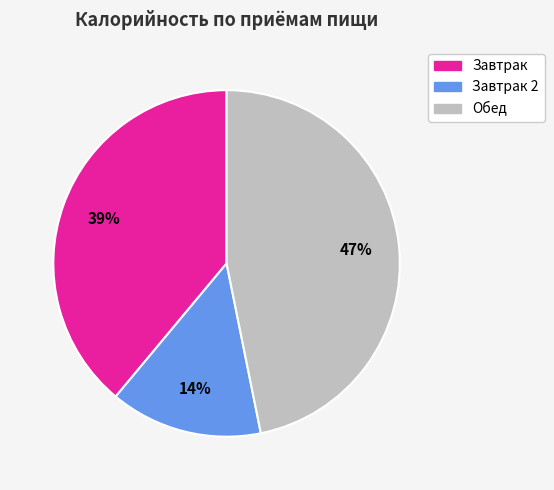

To the nearest percent, what portion does Завтрак represent?

39%